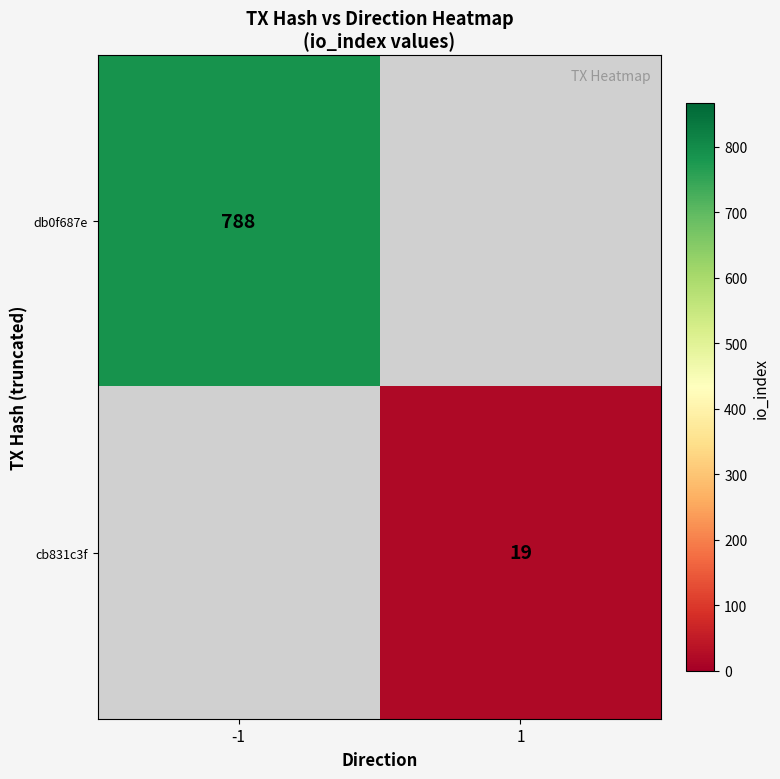

True or false: db0f687e has a value of 434 at -1.

False